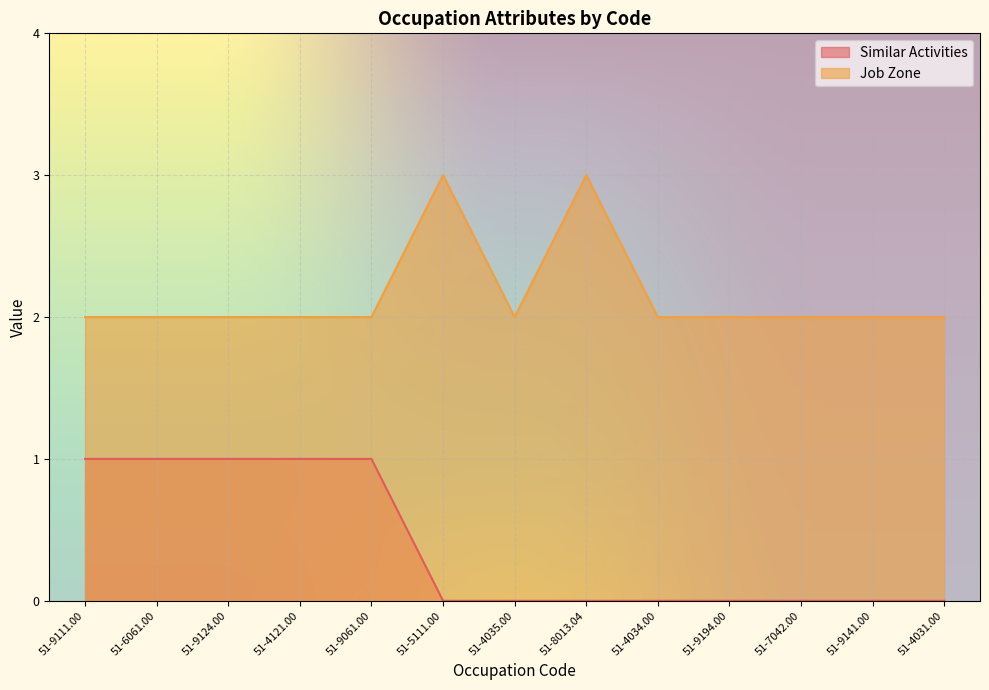

List the series in order of their peak value, lowest first.

Similar Activities, Job Zone